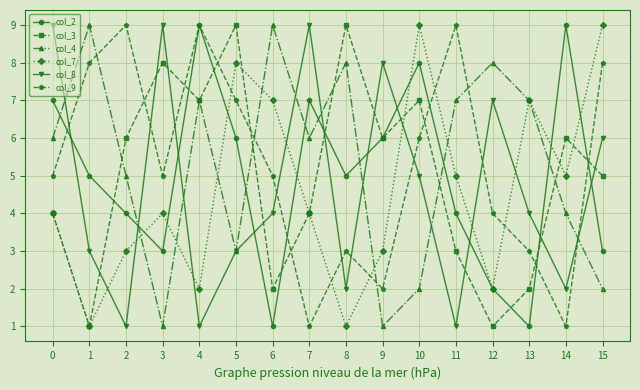

What is the sum of all col_9 values?

85